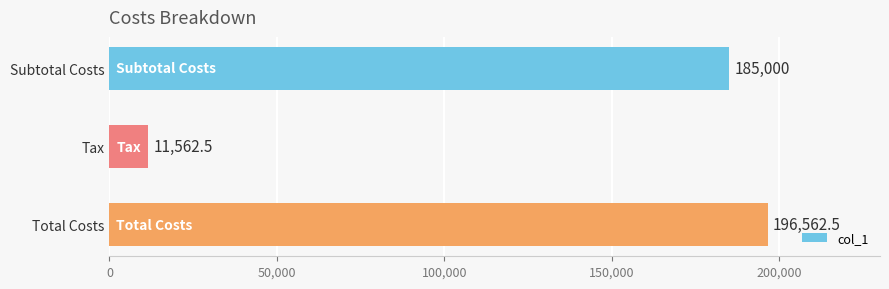

What is the average value?

131041.7